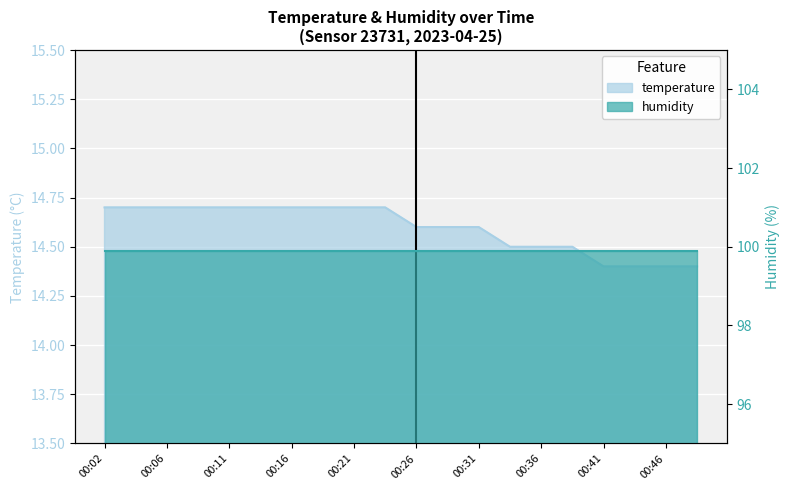

How many values are between 14 and 15?

20